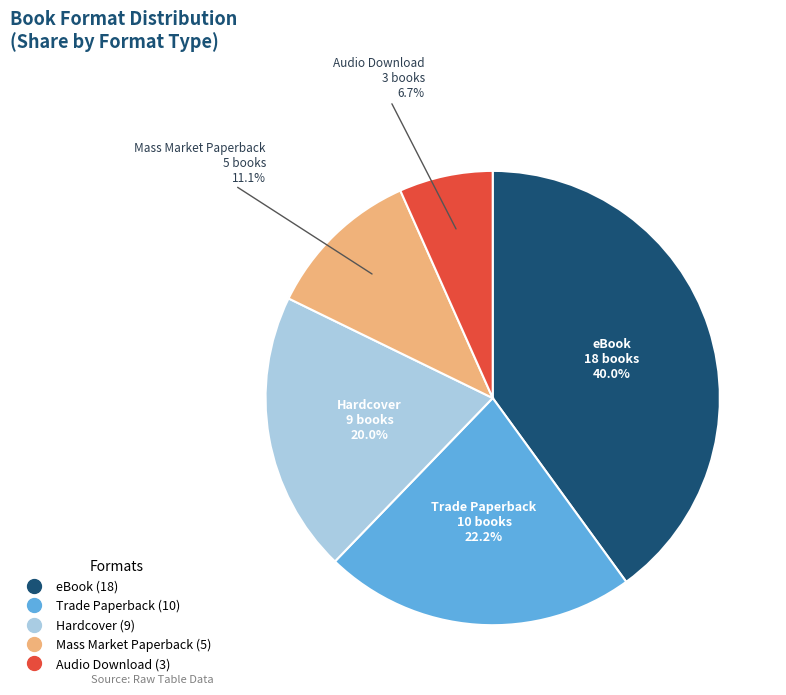

What is the smallest slice in the pie chart?

Audio Download